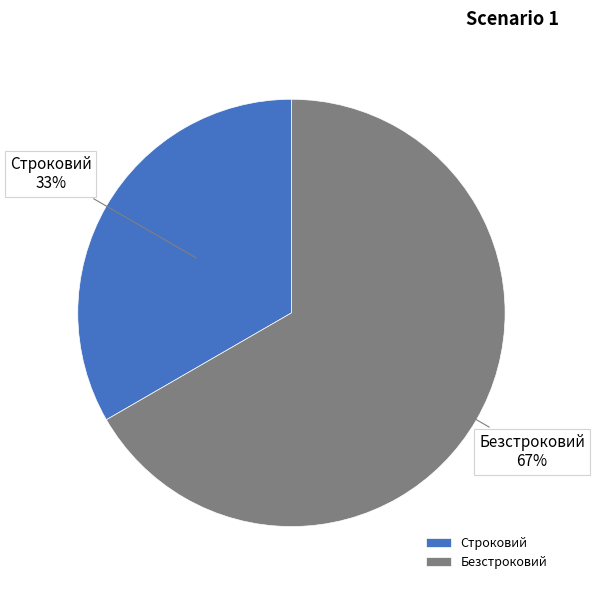

Approximately how many times larger is the value at Безстроковий compared to Строковий?

2.0